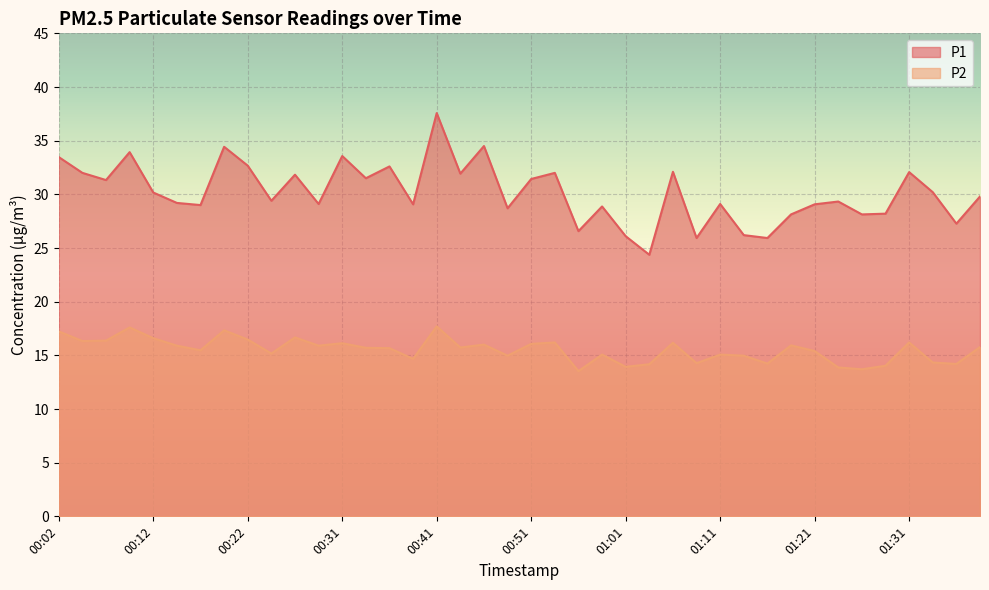

How many interior local valleys does the P2 series have?

13